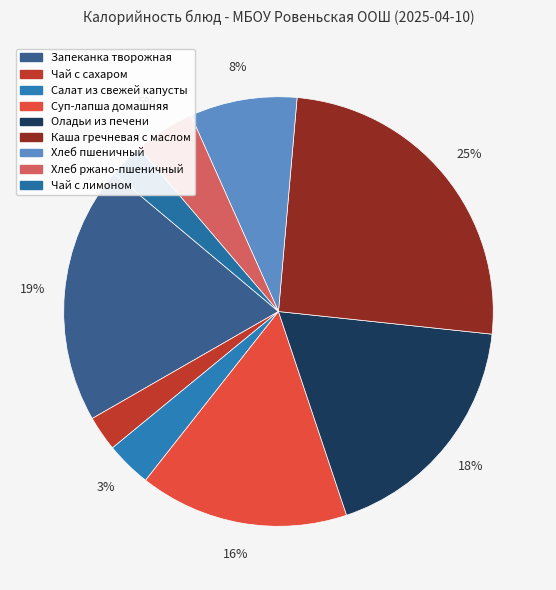

What is the largest slice in the pie chart?

Каша гречневая с маслом